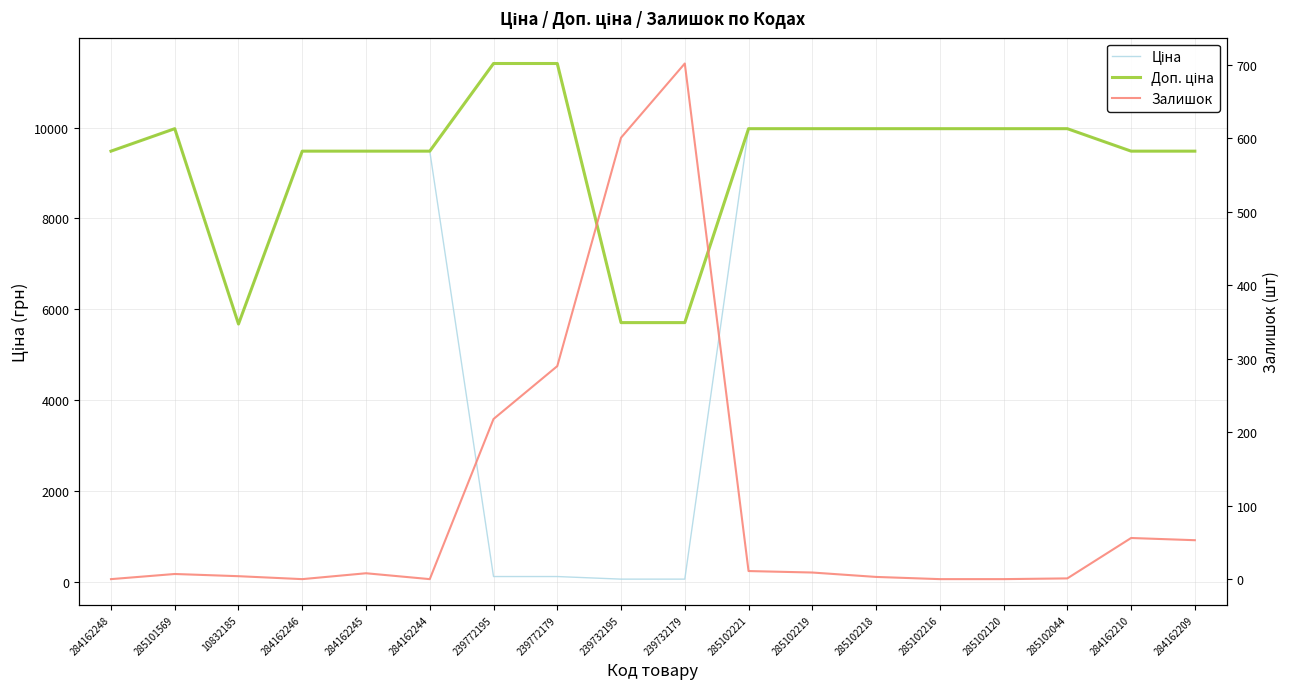

What is the difference between the highest and lowest values at 239772195?

11295.9